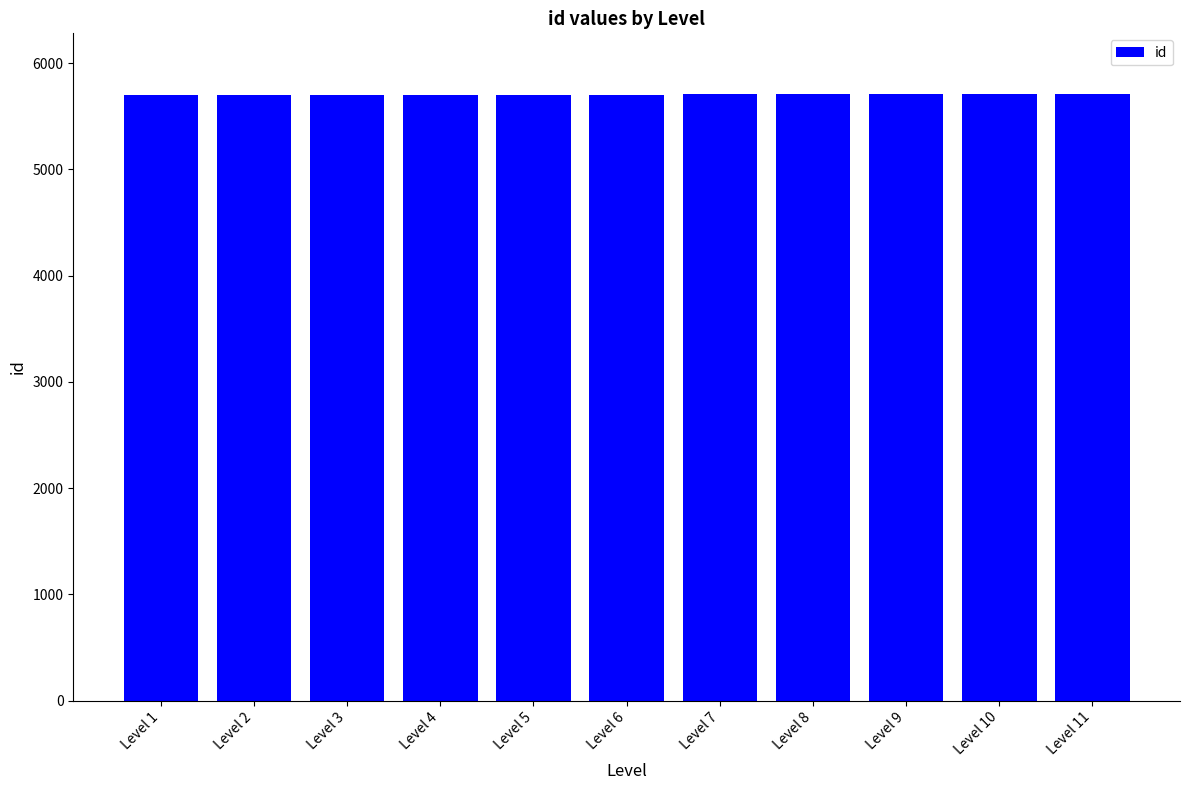

What is the value of the 6th bar from the left?

5705